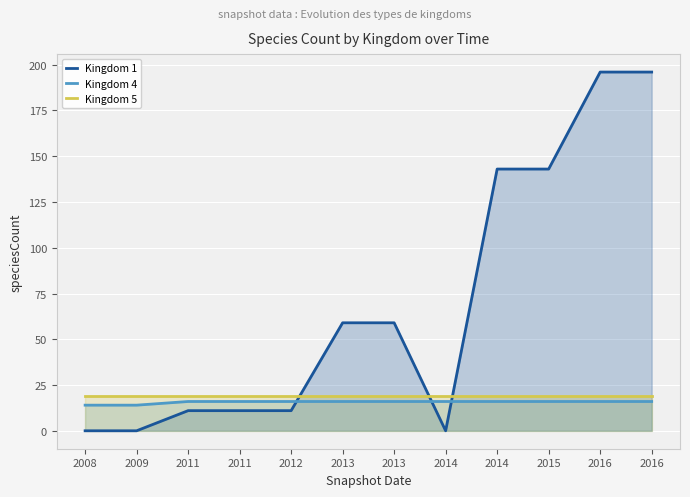

What is the value of the Kingdom 4 point at the 8th from the left?

16